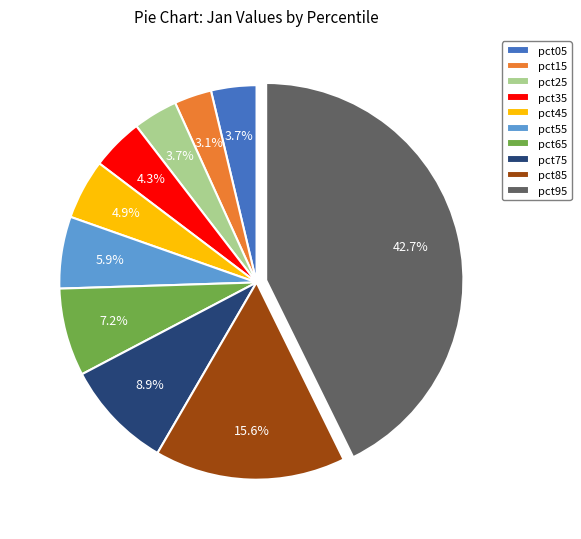

To the nearest percent, what is the average slice percentage?

10%